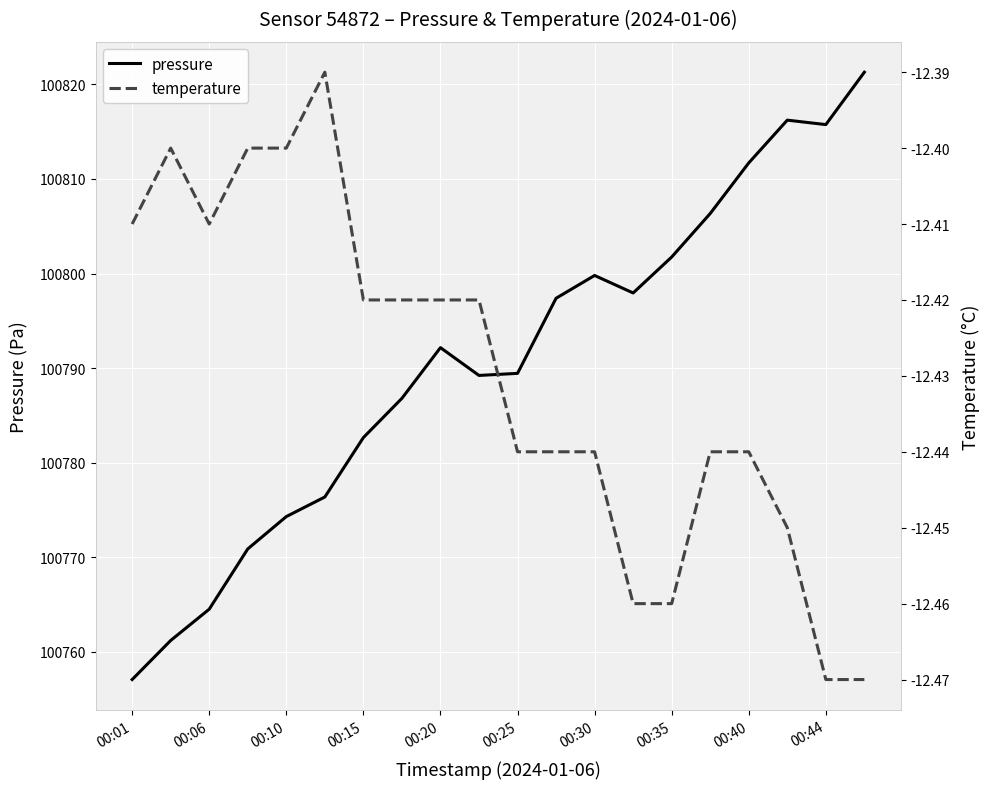

List the series in order of their overall mean, lowest first.

temperature, pressure